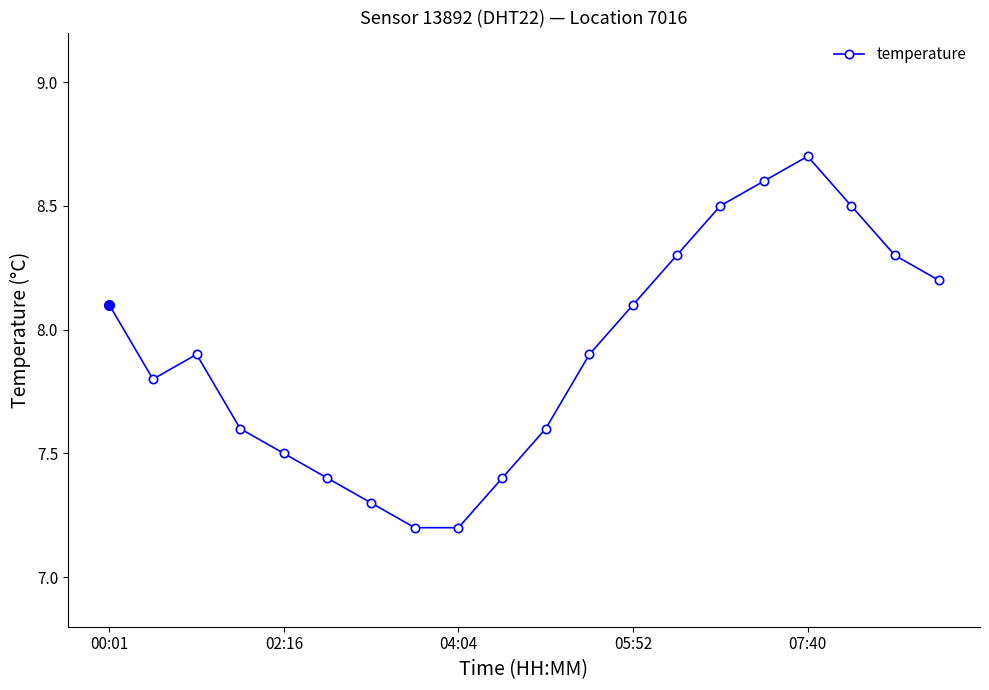

What is the smallest value displayed?

7.2